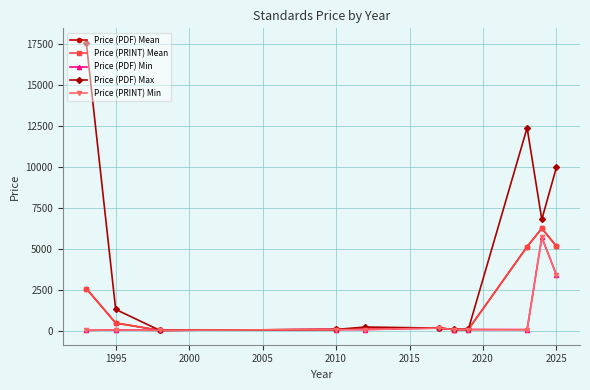

How many interior local valleys does the Price (PRINT) Mean series have?

2